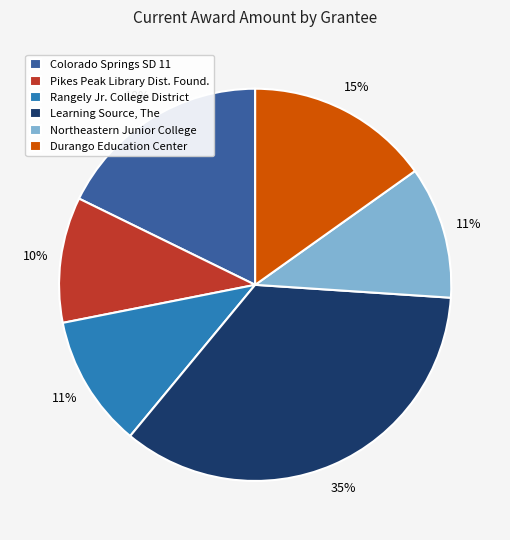

Between Durango Education Center and Colorado Springs SD 11, which is larger?

Colorado Springs SD 11